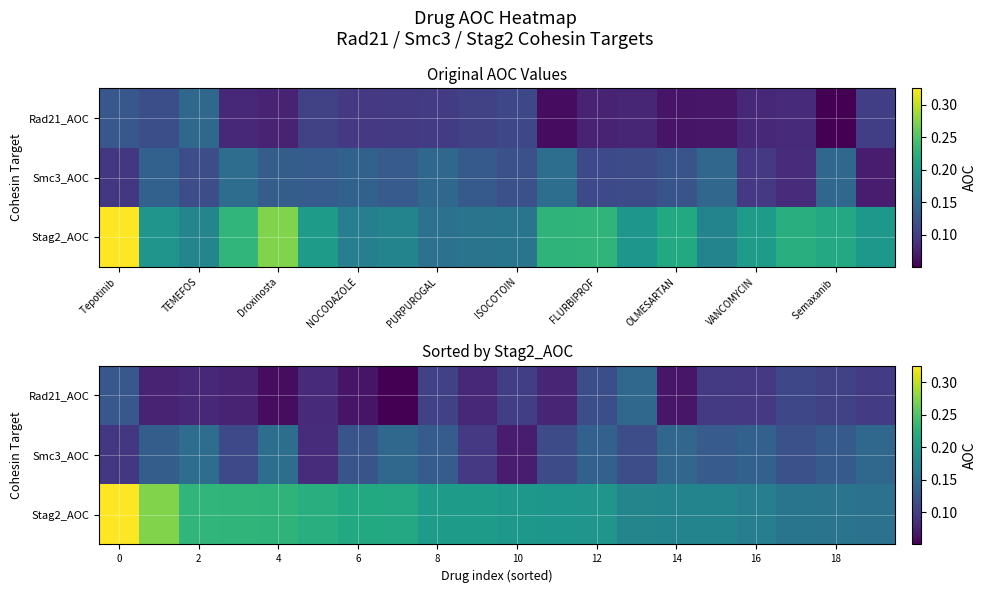

Which series changed the most between 8 and 14?

Rad21_AOC